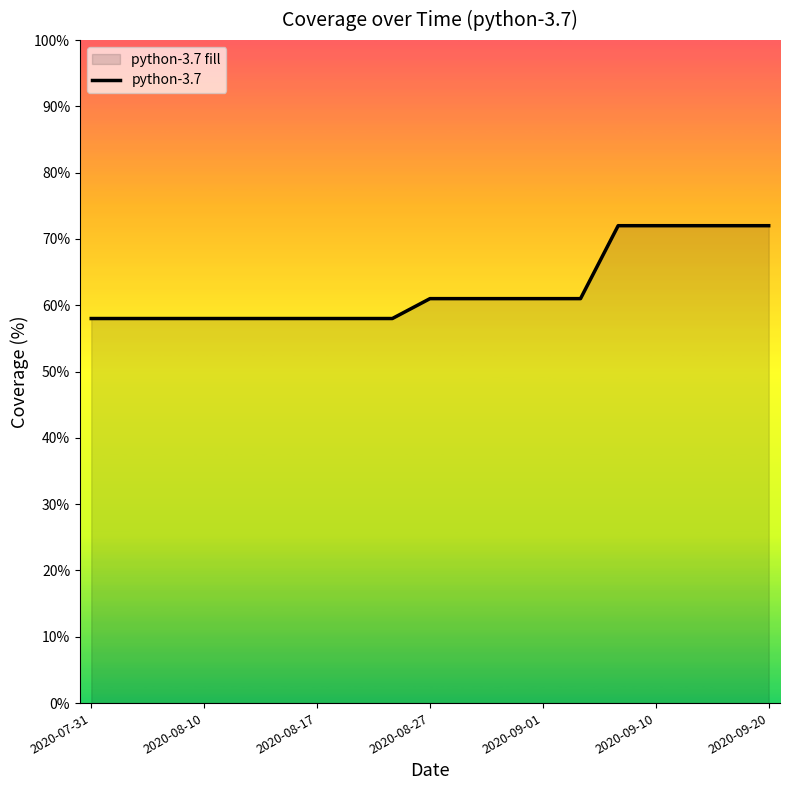

Does the chart display data point markers on the line(s)?

No